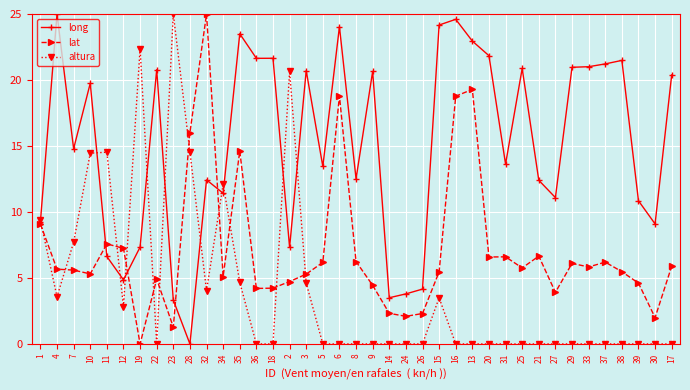

The altura series shows 0.0 at 13. True or false?

True